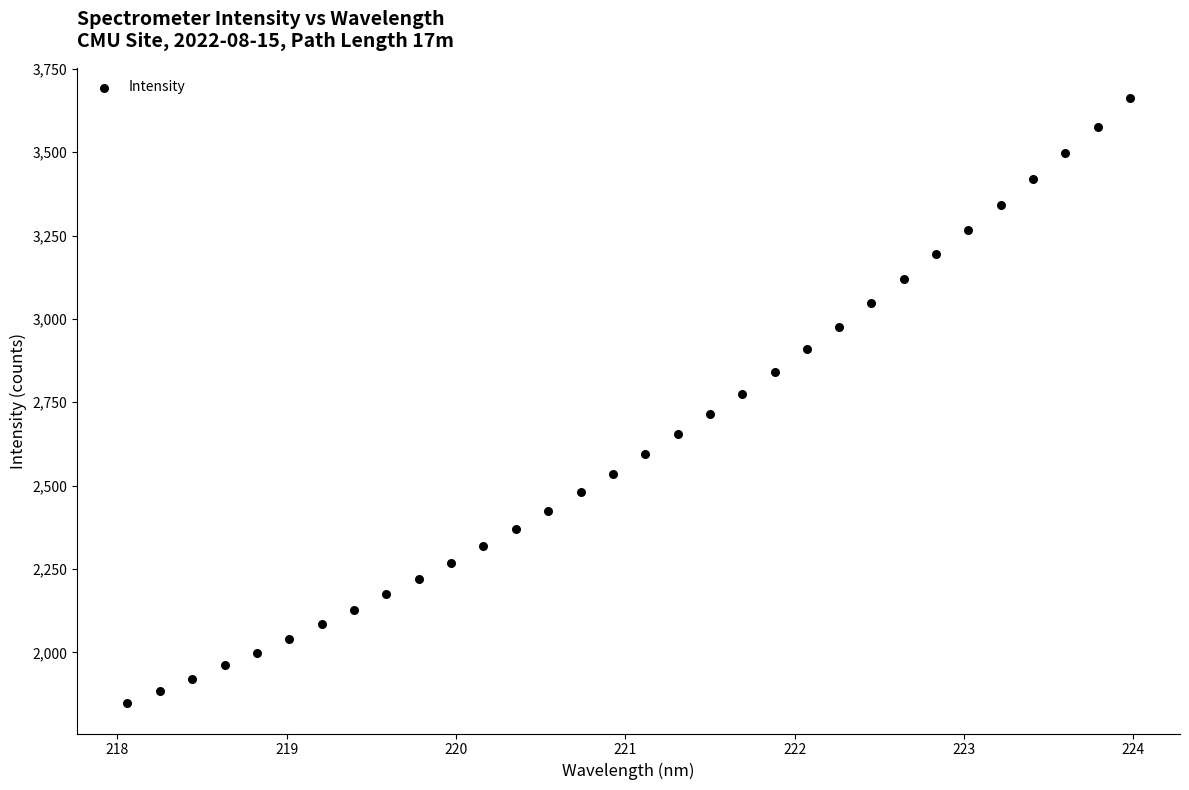

What is the range of X values (max minus min)?

5.9